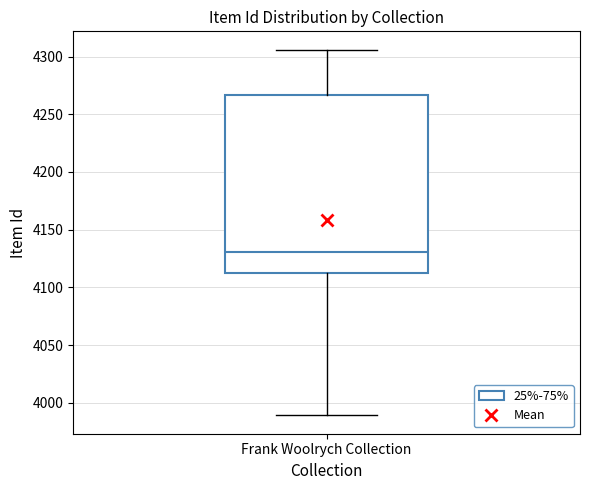

Transcribe this box plot: give where the median line is, the range the box spans, and where the two whiskers end, as read against the y-axis. The values are not printed on the chart, so give them approximately, as read against the axis.

median 4130, box 4110 to 4265, whiskers 3990 to 4305